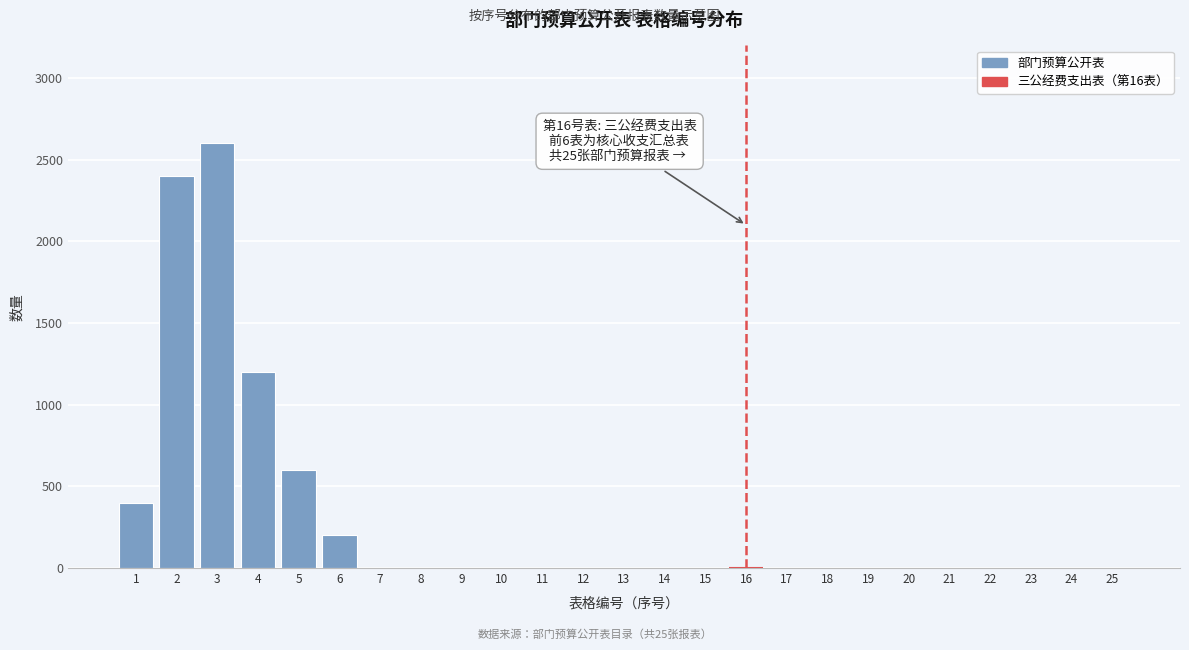

Reading left to right, transcribe all the data shown in this chart.

1=400	2=2400	3=2600	4=1200	5=600	6=200	7=0	8=0	9=0	10=0	11=0	12=0	13=0	14=0	15=0	16=0	17=0	18=0	19=0	20=0	21=0	22=0	23=0	24=0	25=0